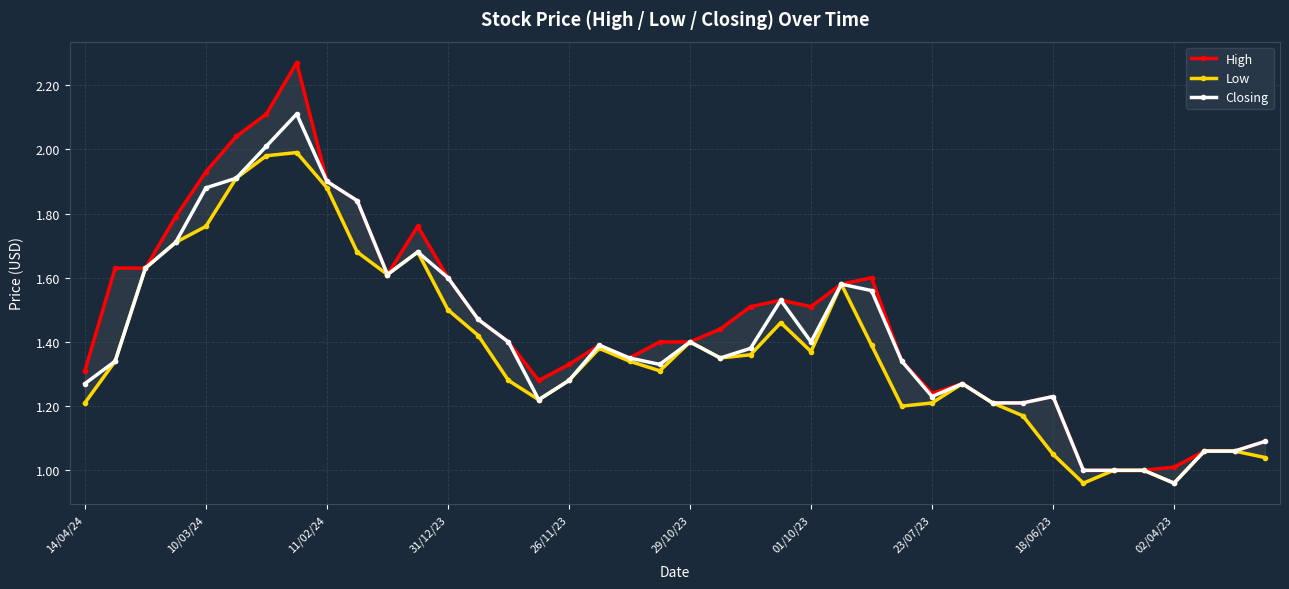

True or false: Closing has more than 0 interior local peaks.

True